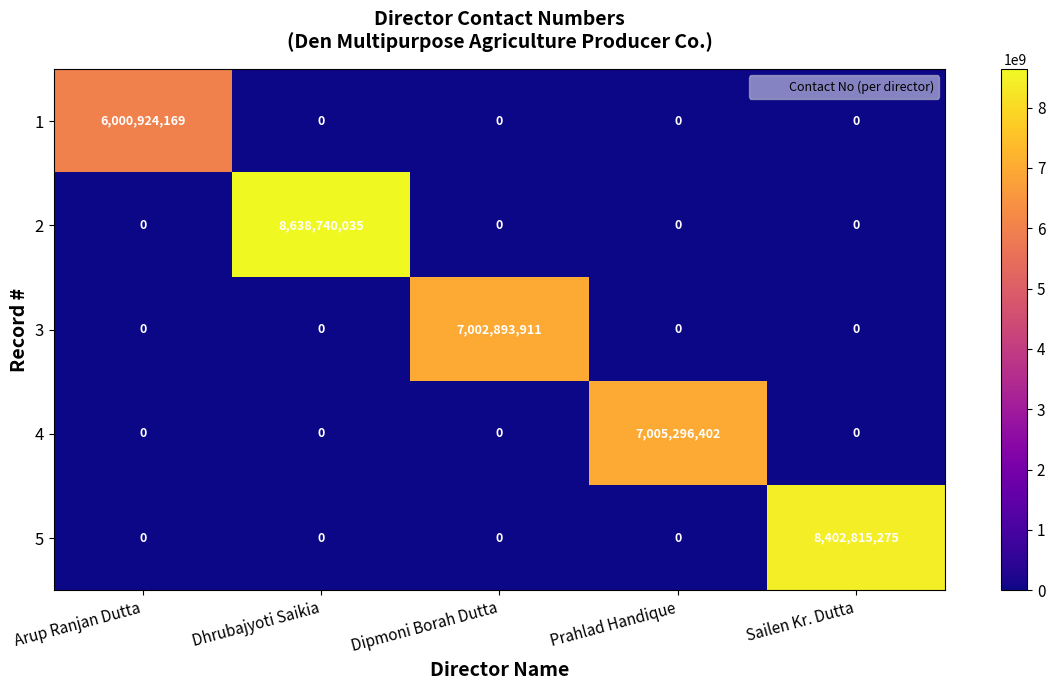

Between Dipmoni Borah Dutta and Prahlad Handique, which series saw the biggest shift?

4